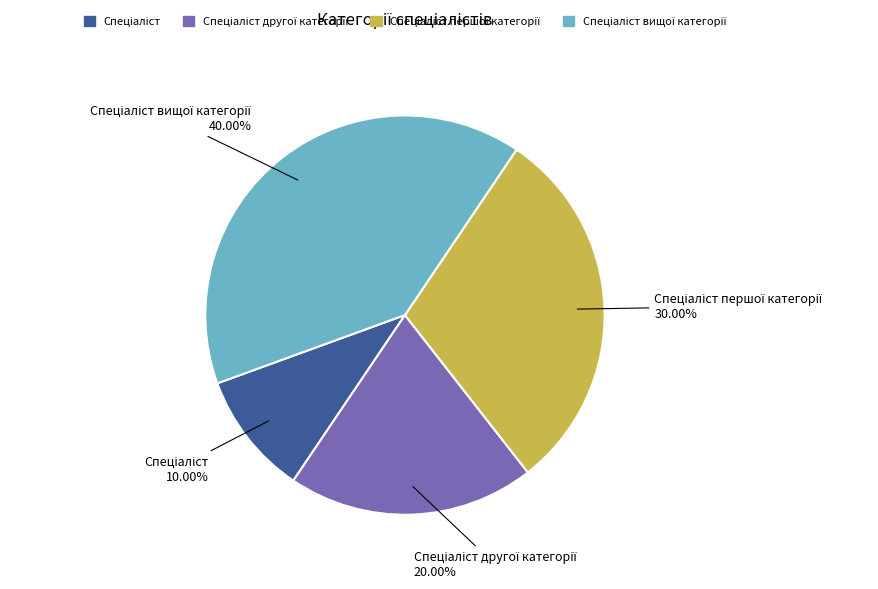

Is there a majority slice in this chart?

No